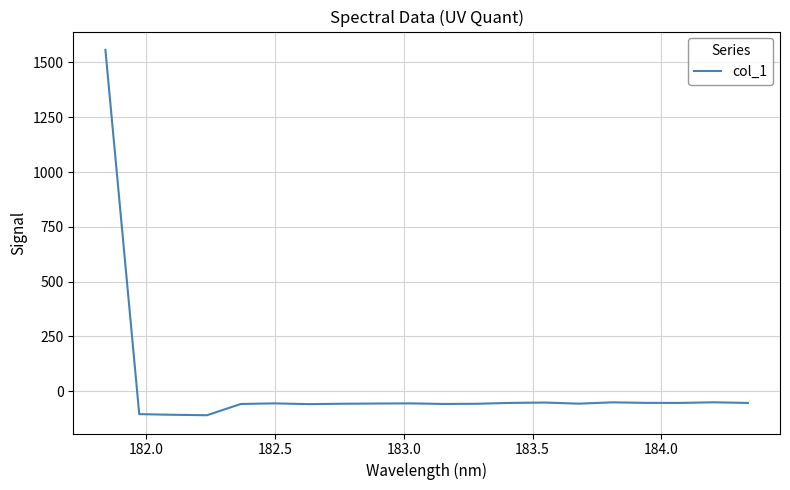

What is the difference between the maximum and minimum values?

1667.0